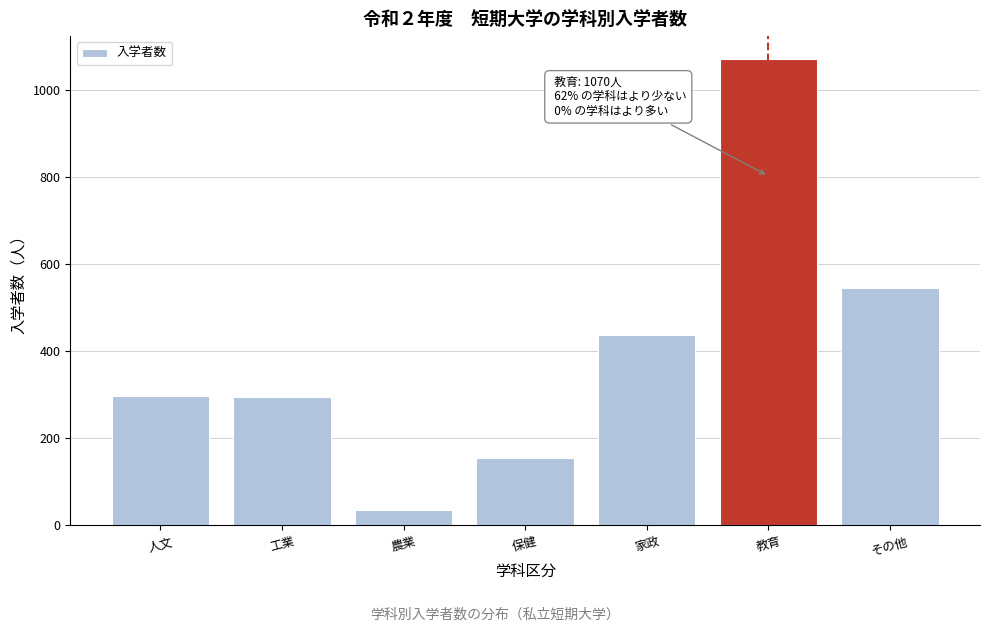

What is the sum of all values?

2835